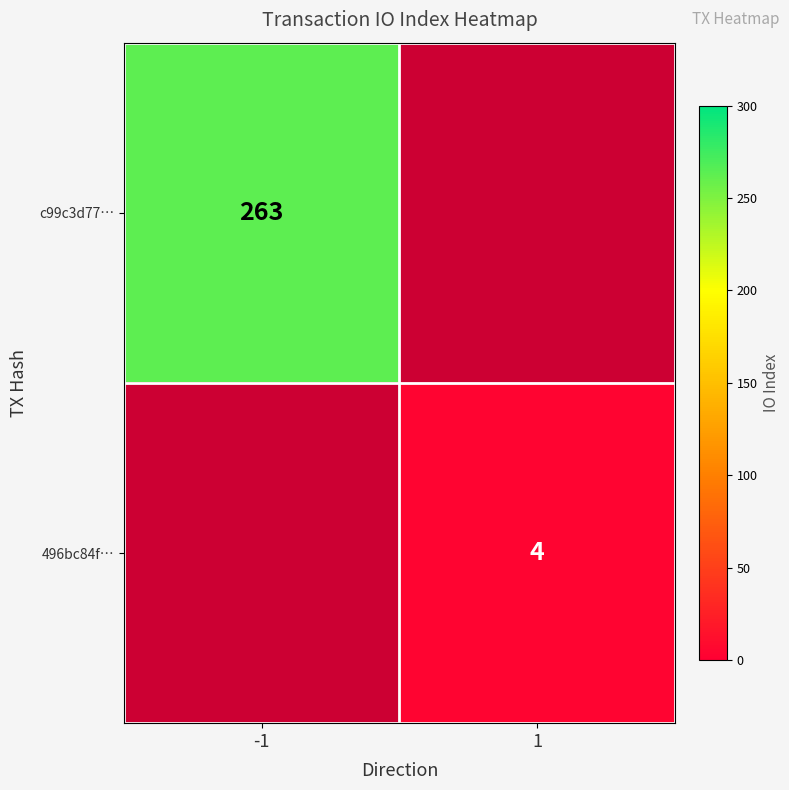

At how many categories does at least one series exceed 18?

1